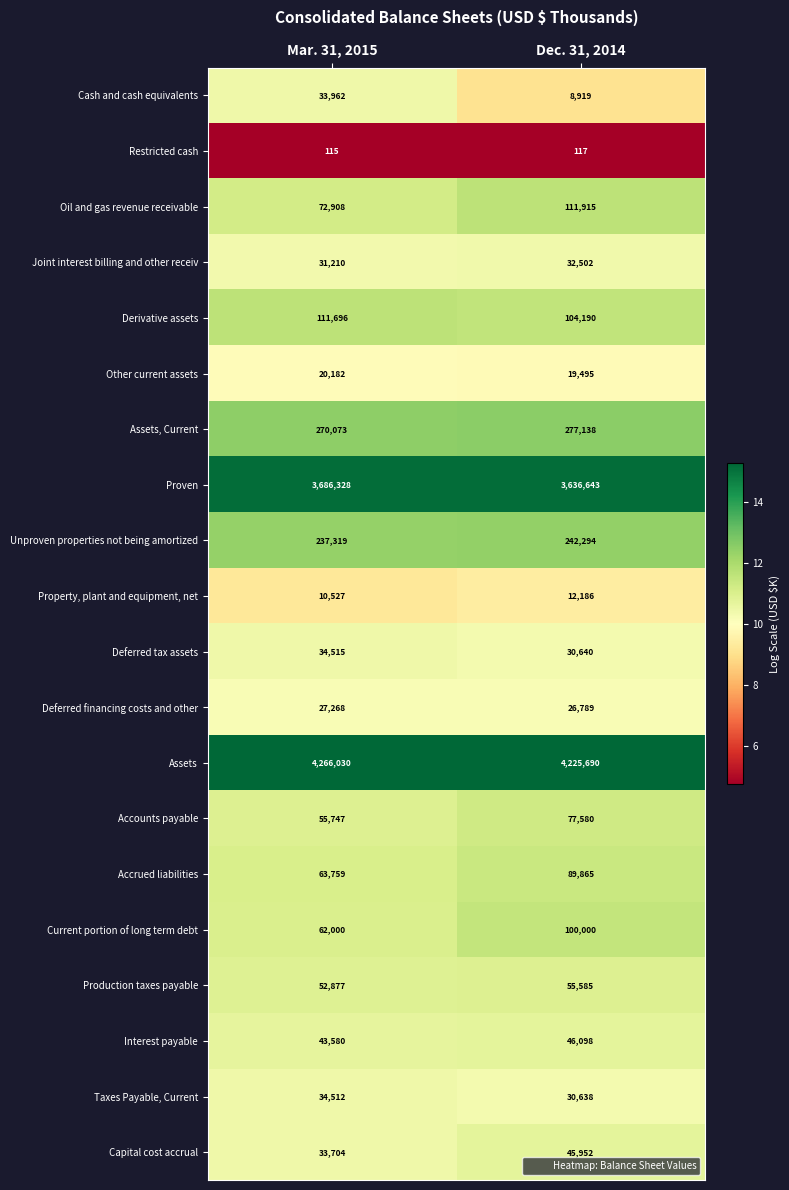

What is the difference between the Accounts payable values at Dec. 31, 2014 and Mar. 31, 2015?

21833